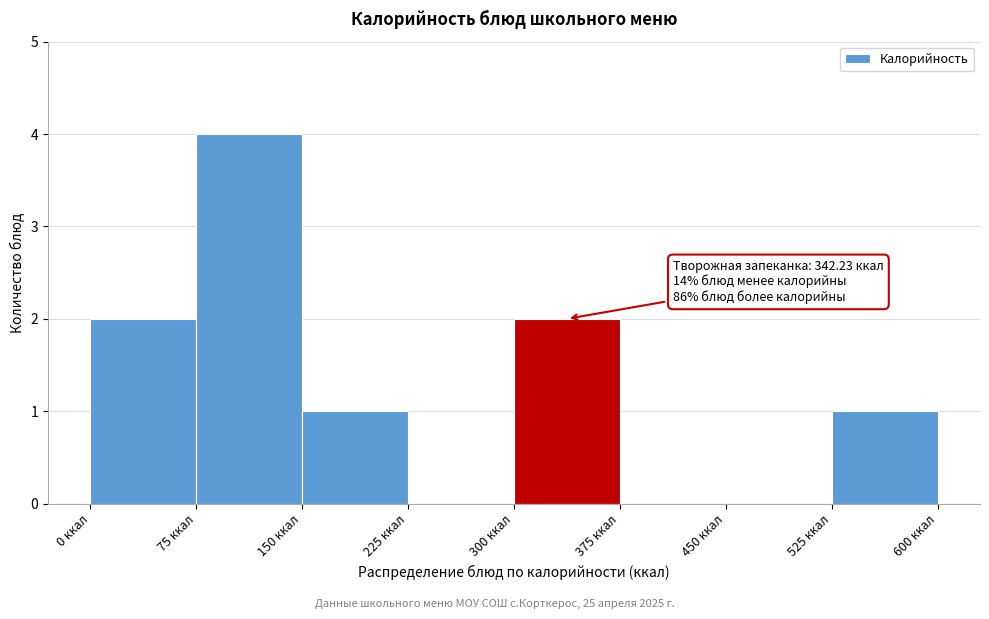

Over which range of the x-axis is the bar tallest?

75 to 150